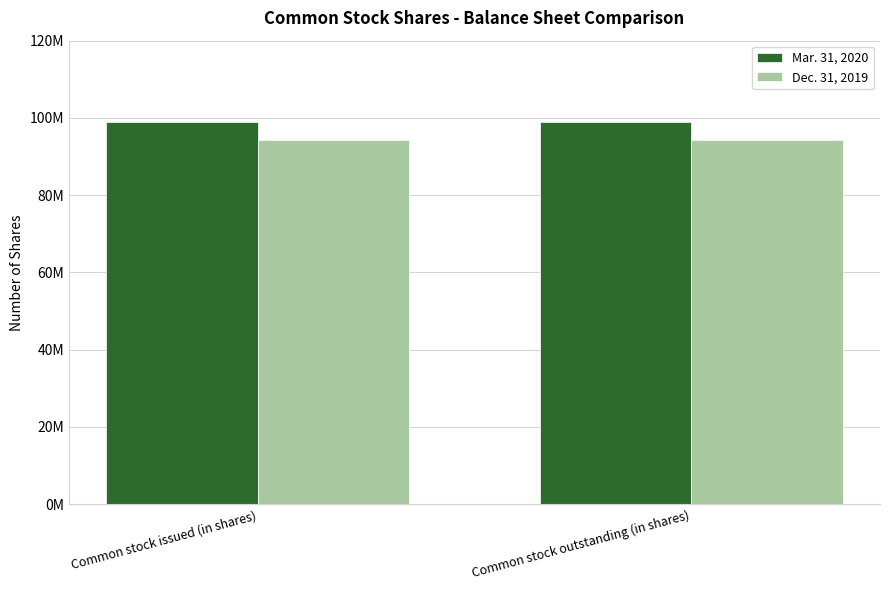

Rank the series at Common stock issued (in shares) from highest to lowest value.

Mar. 31, 2020, Dec. 31, 2019